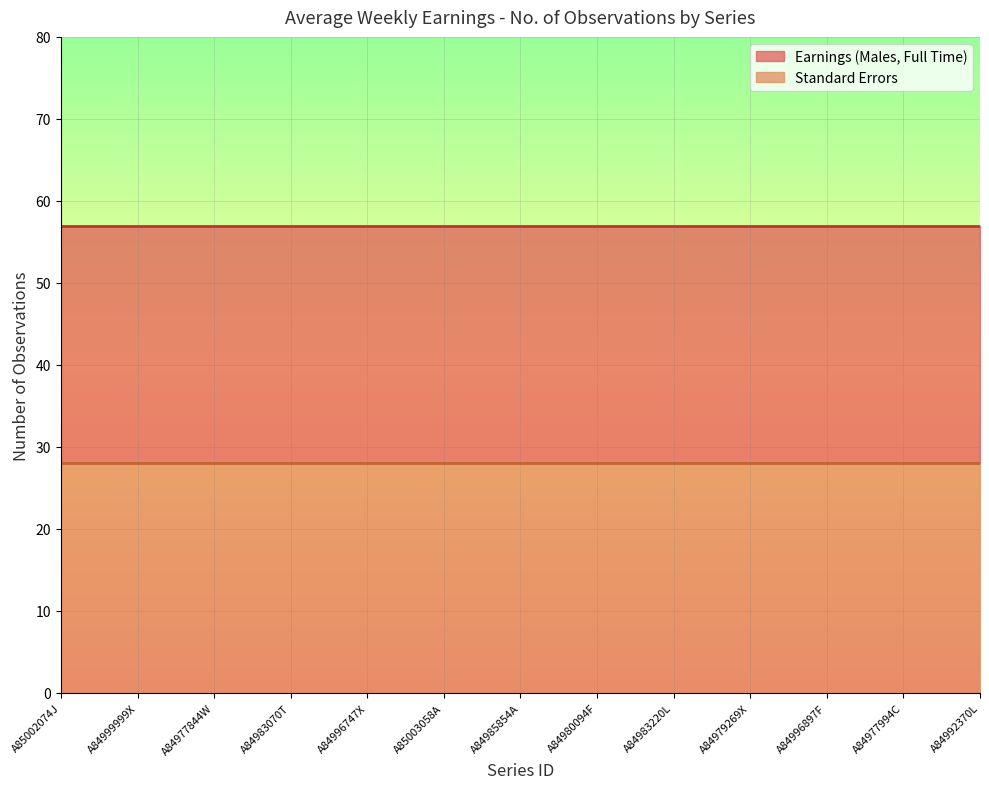

Rank the series at A85003058A from lowest to highest value.

Standard Errors, Earnings (Males, Full Time)